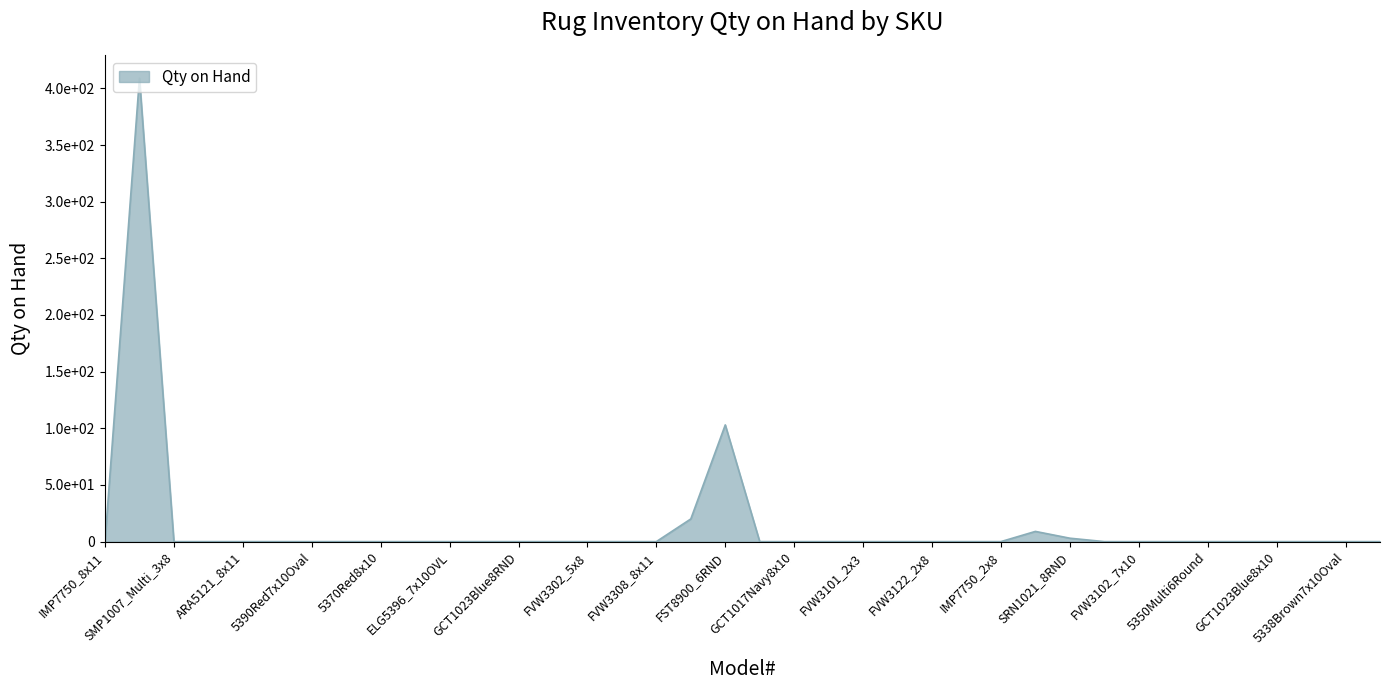

True or false: there are more than 0 points higher than both neighbors.

True